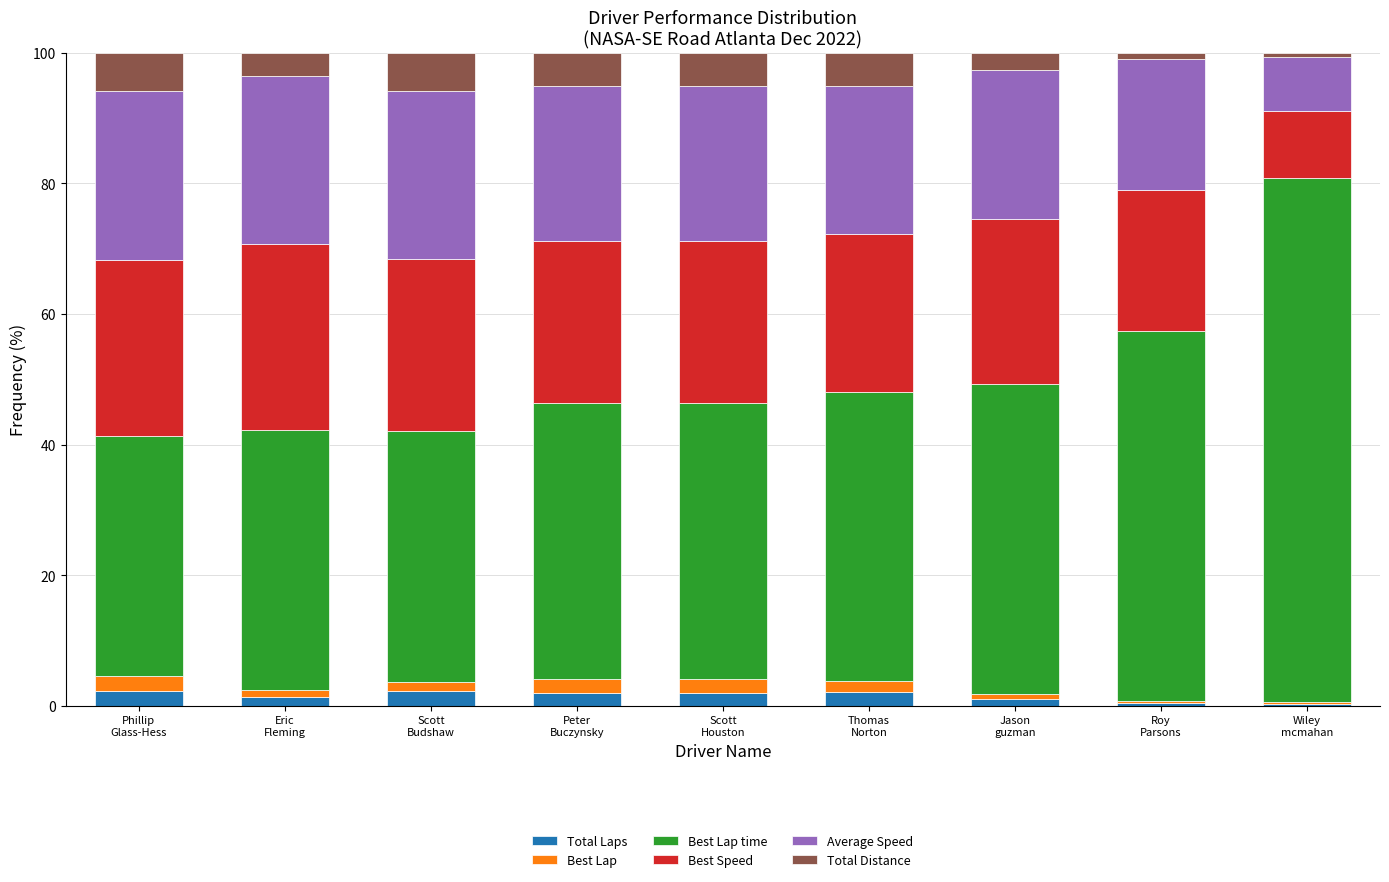

At which label does Total Distance first exceed 5?

Phillip
Glass-Hess